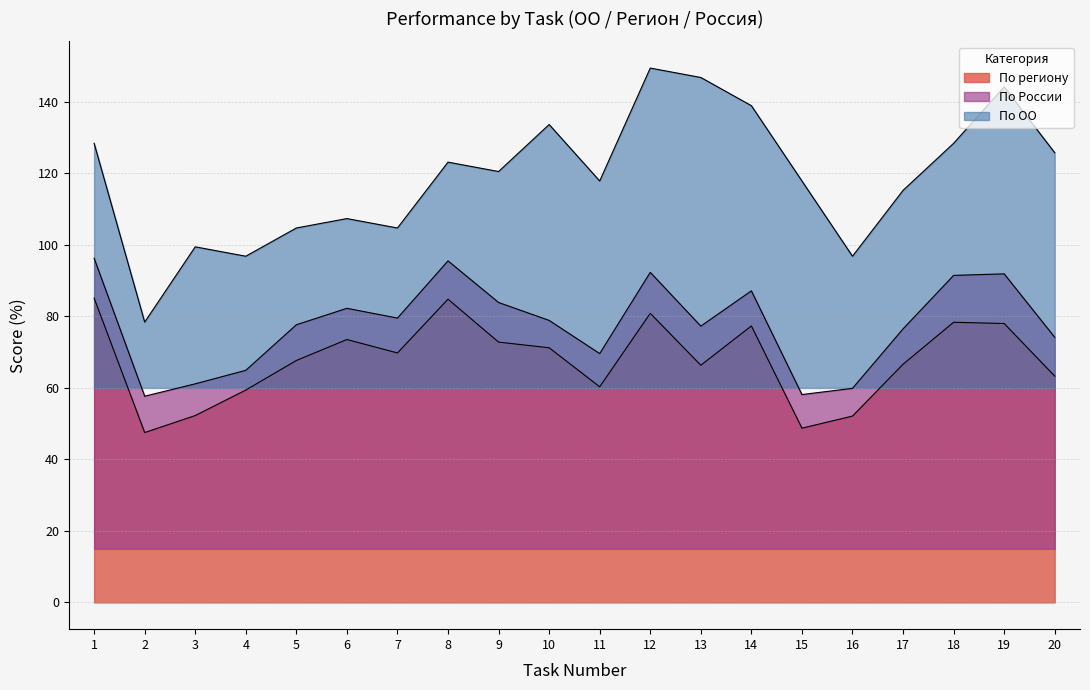

What are all the series names shown in the legend?

По региону, По России, По ОО